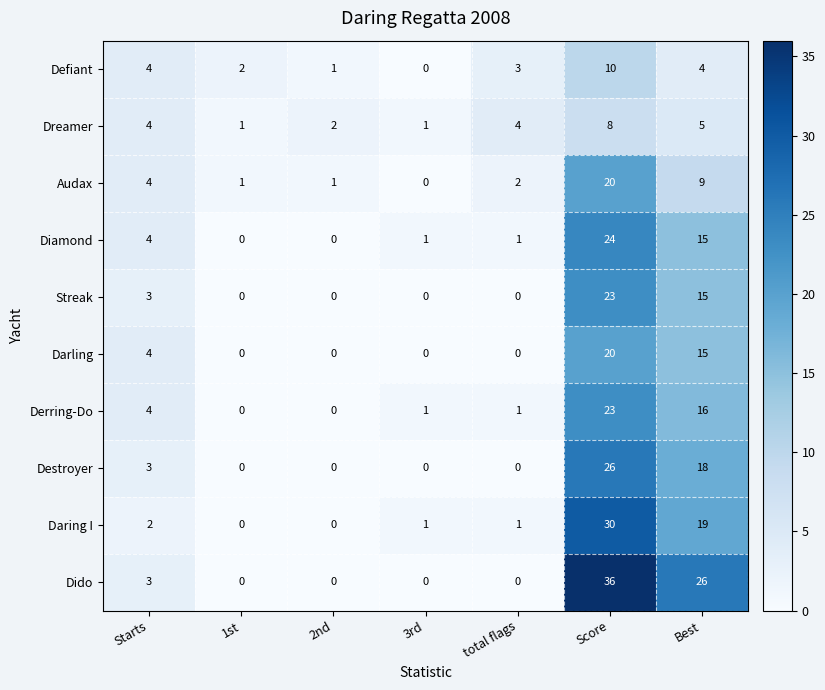

What is the difference between the maximum and minimum values in the Dido series?

36